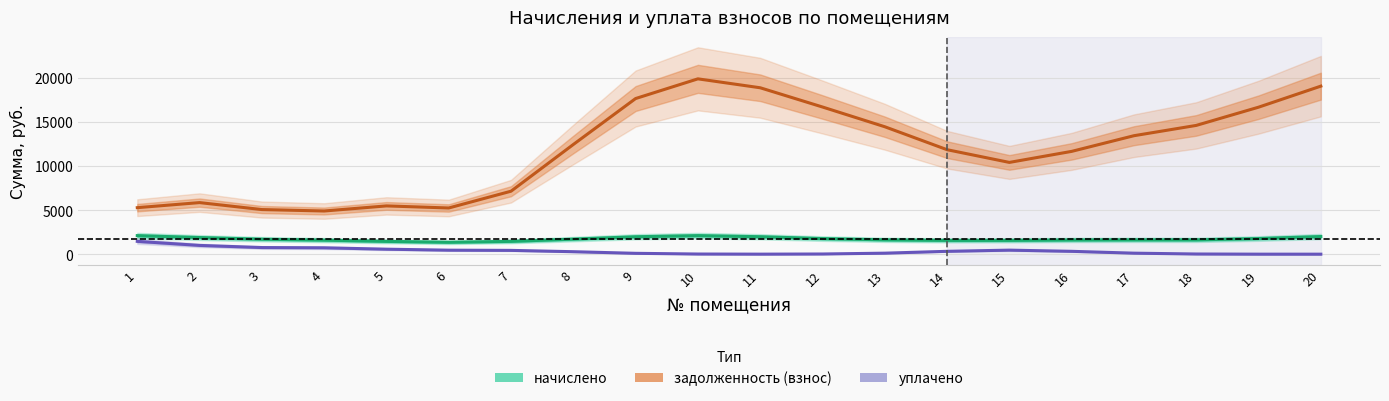

Is it true that задолженность (взнос) equals 5275.7 at 1?

True